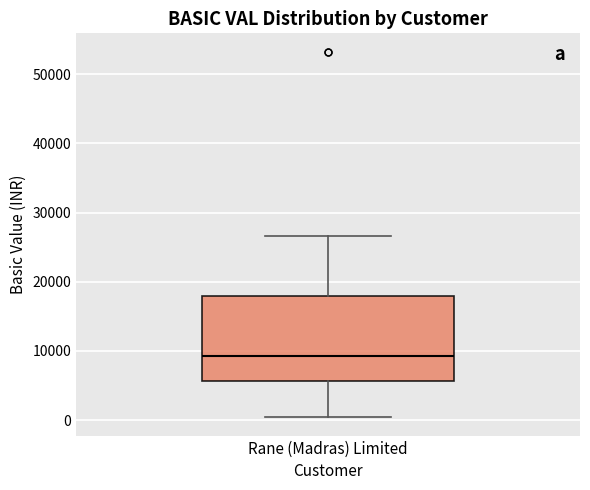

Read this box plot against the y-axis: the position of the median line, the range covered by the box, and the ends of both whiskers. The values are not printed on the chart, so give them approximately, as read against the axis.

median 9000, box 6000 to 18000, whiskers 0 to 27000